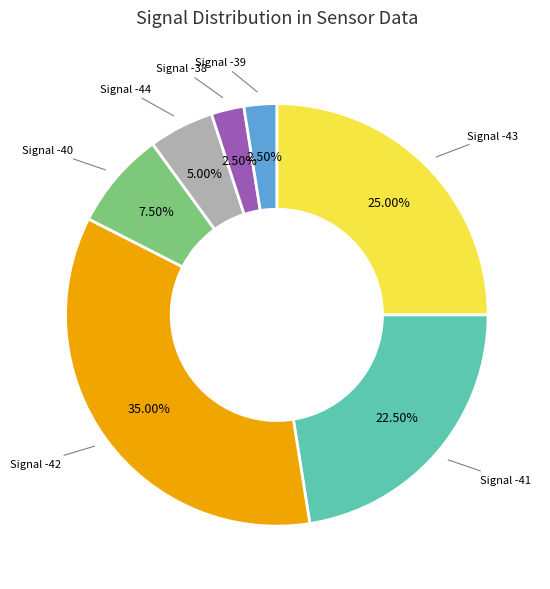

Does any single category account for the majority?

No